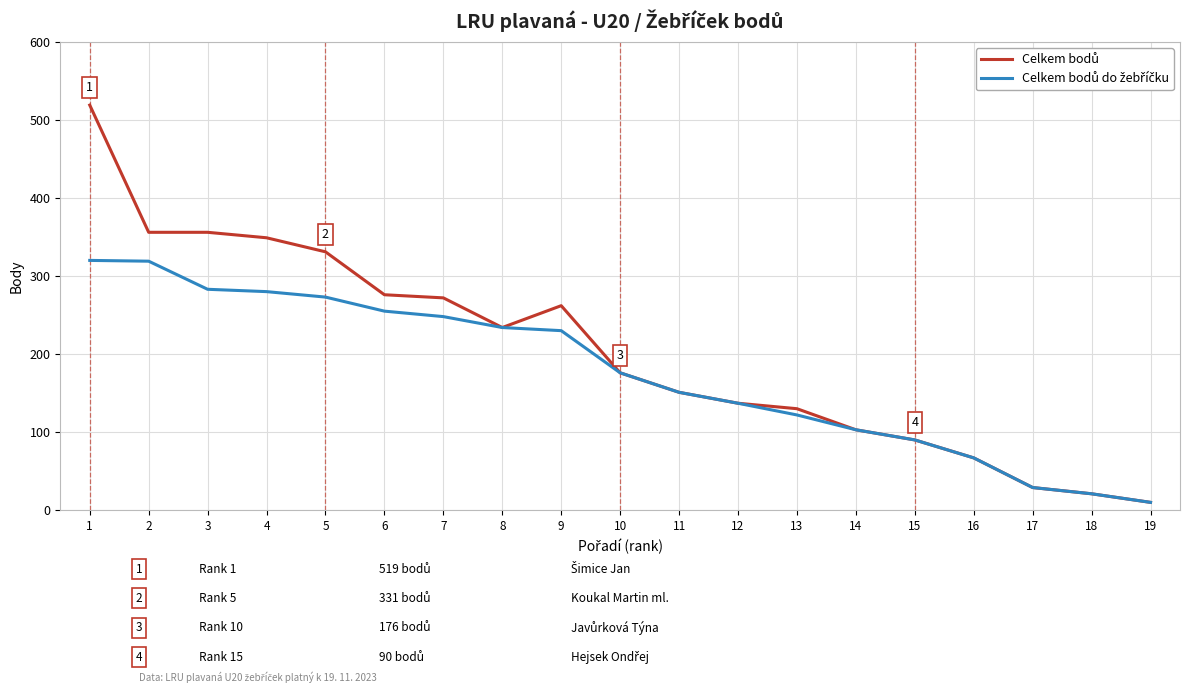

Does the chart display data point markers on the line(s)?

No